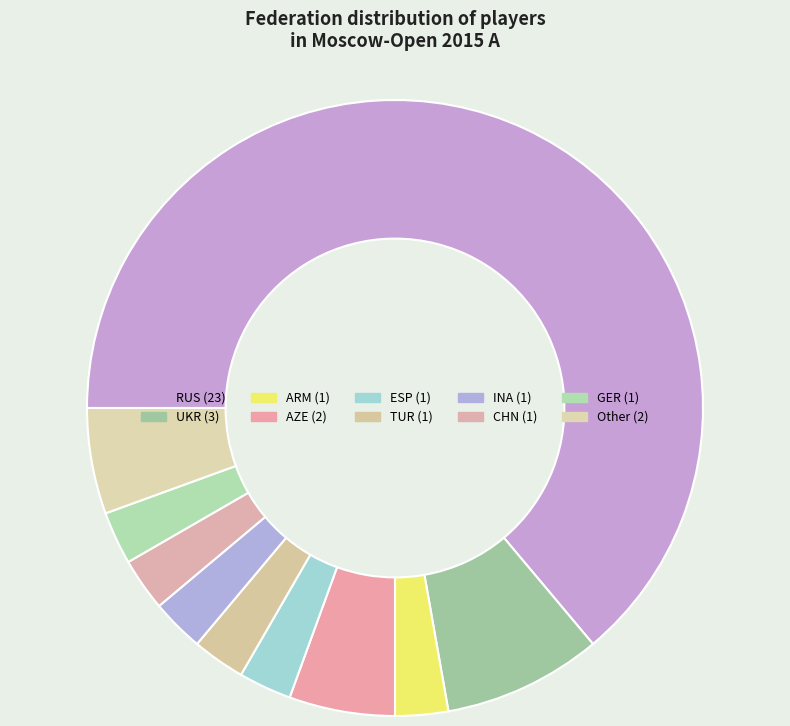

Is there any slice that represents more than half of the pie?

Yes